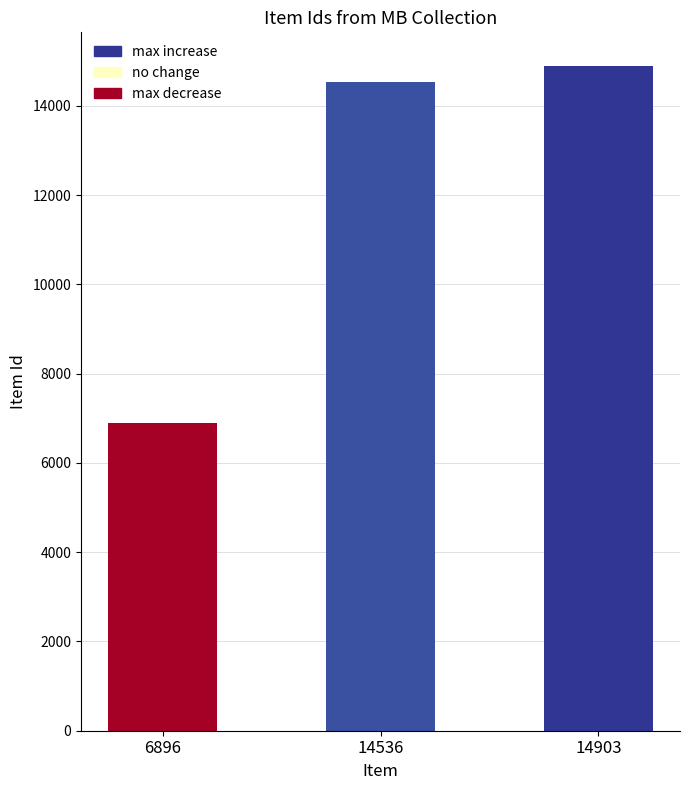

Reading left to right, what are all the values shown in this chart?

6896	14536	14903